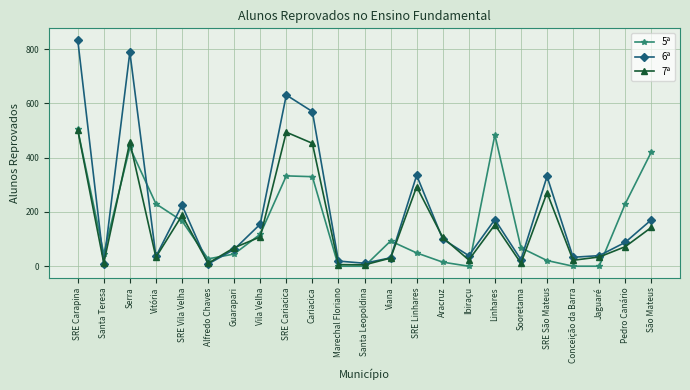

Which series has the largest total across all categories?

6ª